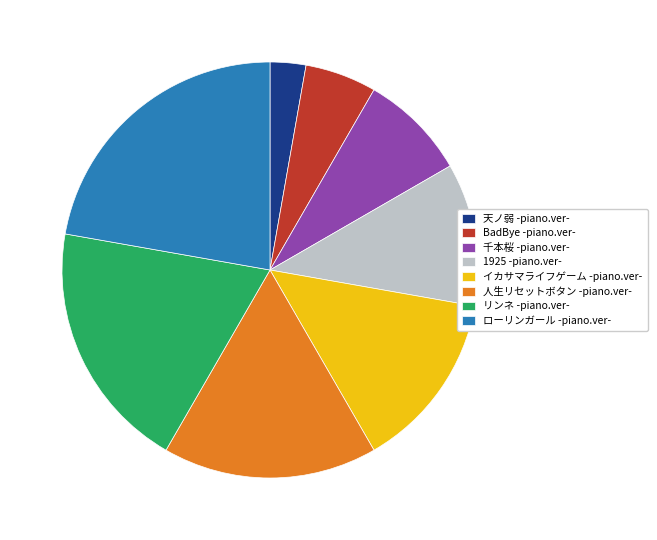

The リンネ -piano.ver- slice represents 29% of the pie. True or false?

False